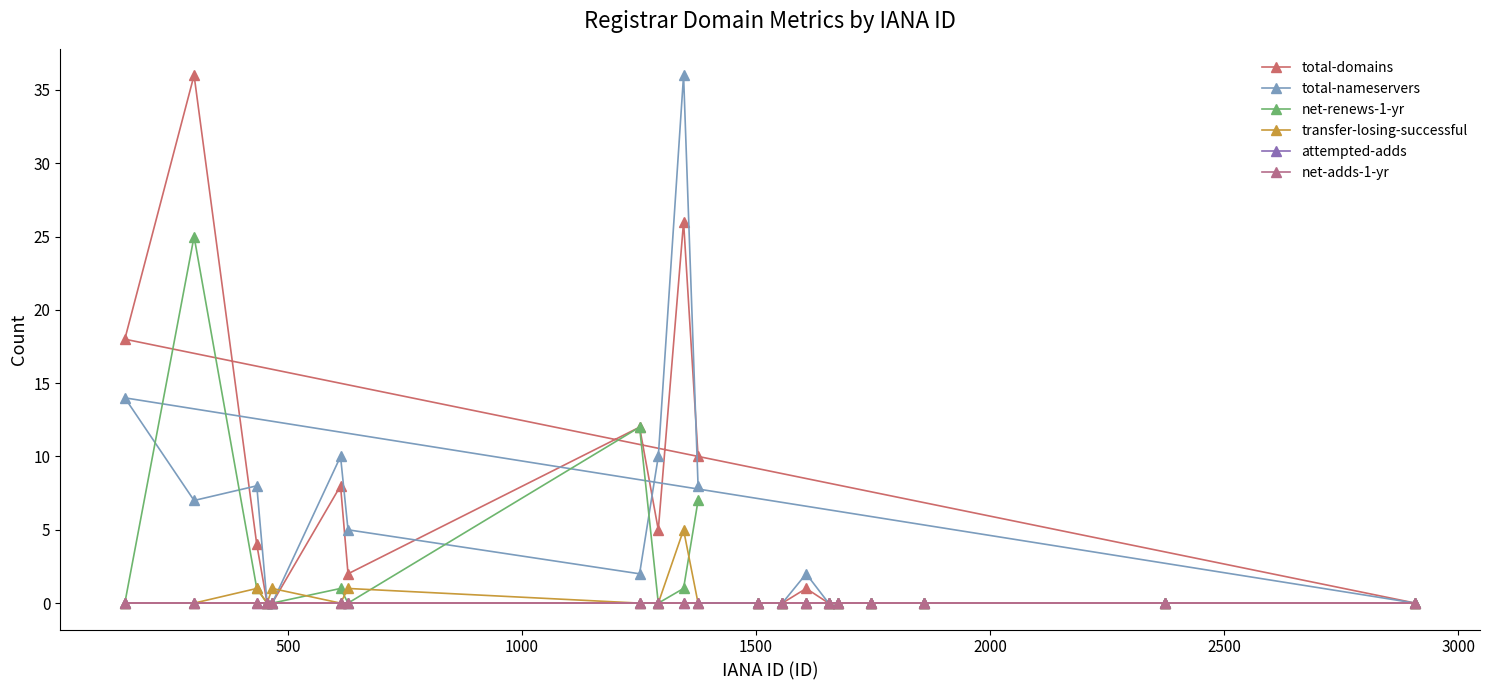

True or false: attempted-adds and total-nameservers intersect in this chart.

False